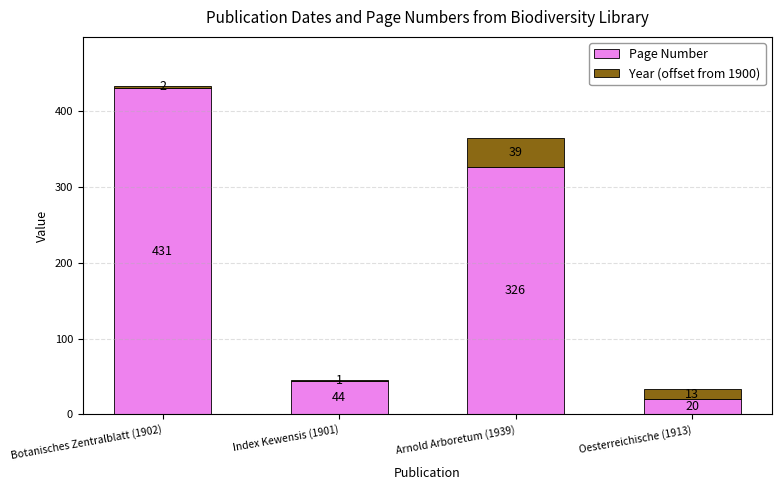

How many distinct data groups are displayed?

2